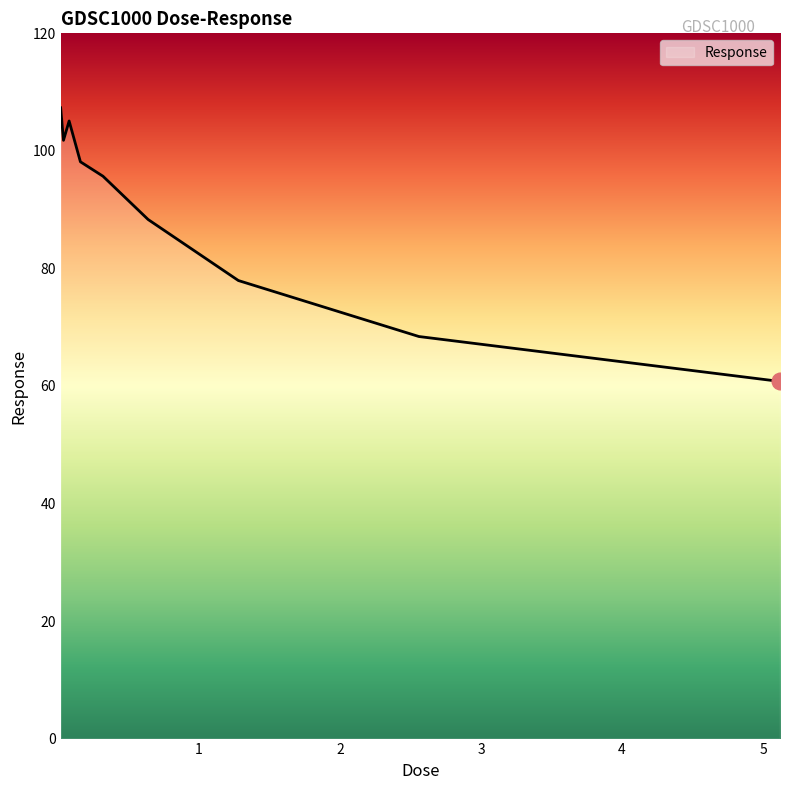

What is the greatest value displayed?

107.3